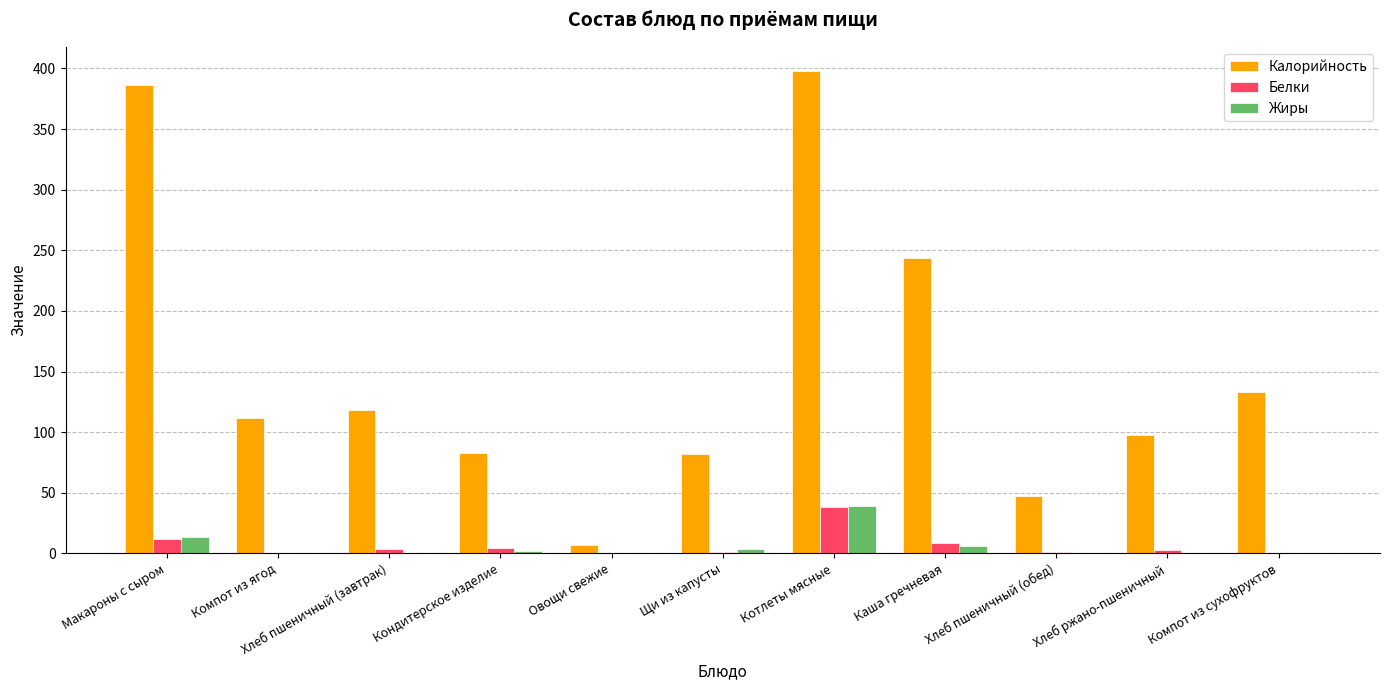

The value of Белки at Компот из ягод is 0.1. True or false?

True